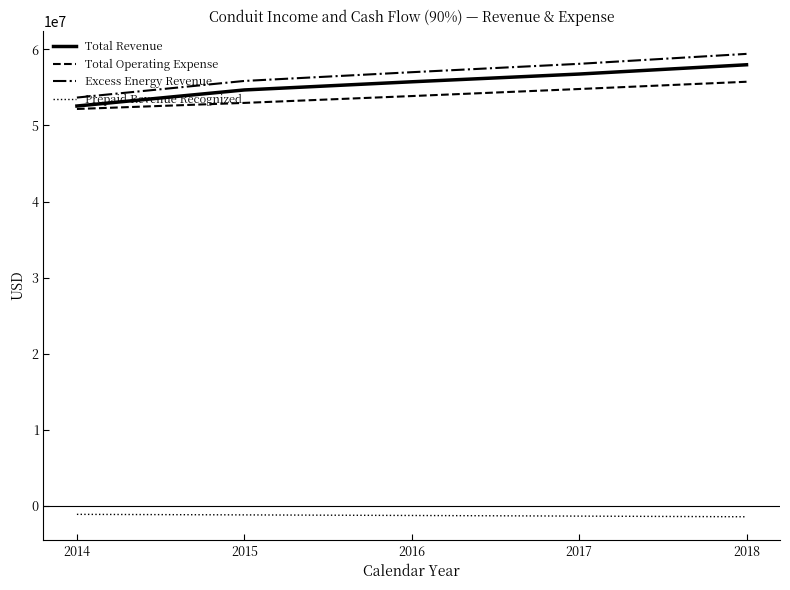

True or false: Total Revenue and Prepaid Revenue Recognized intersect in this chart.

False